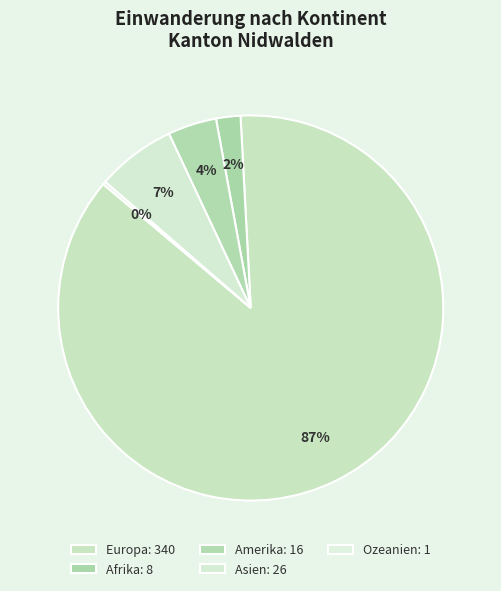

Which category has the smallest portion of the pie?

Ozeanien